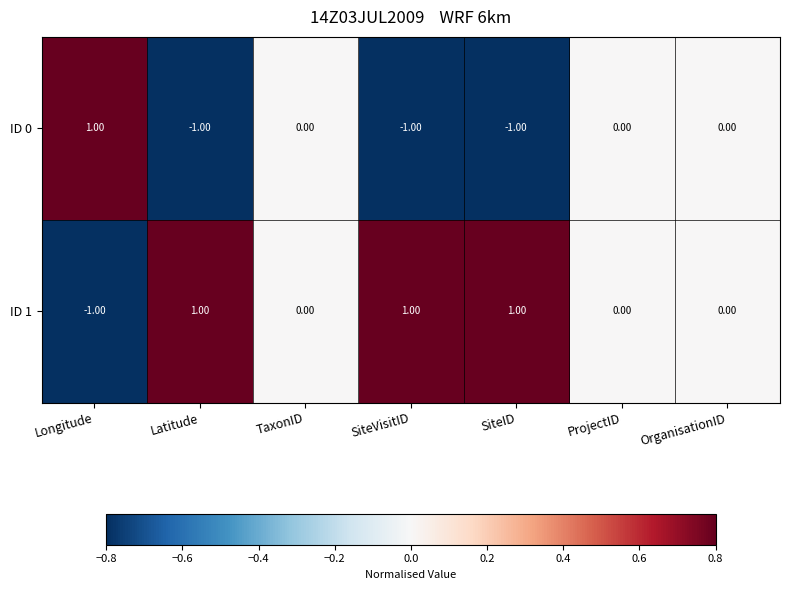

Where does the ID 1 series first go above 0?

Latitude